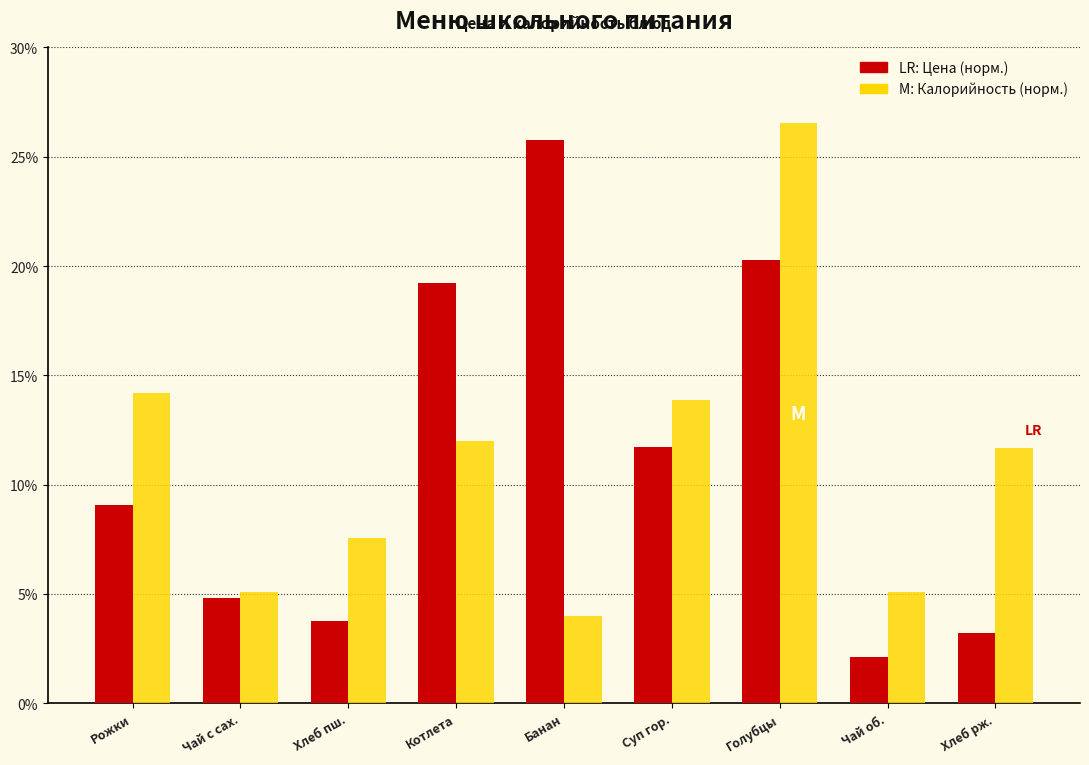

What is the maximum value shown in the chart?

26.6